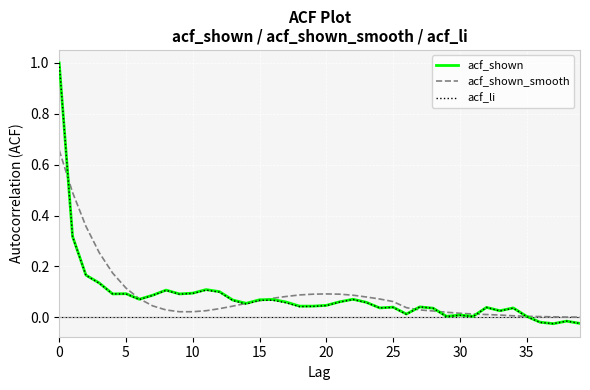

What is the maximum value for acf_shown?

1.0